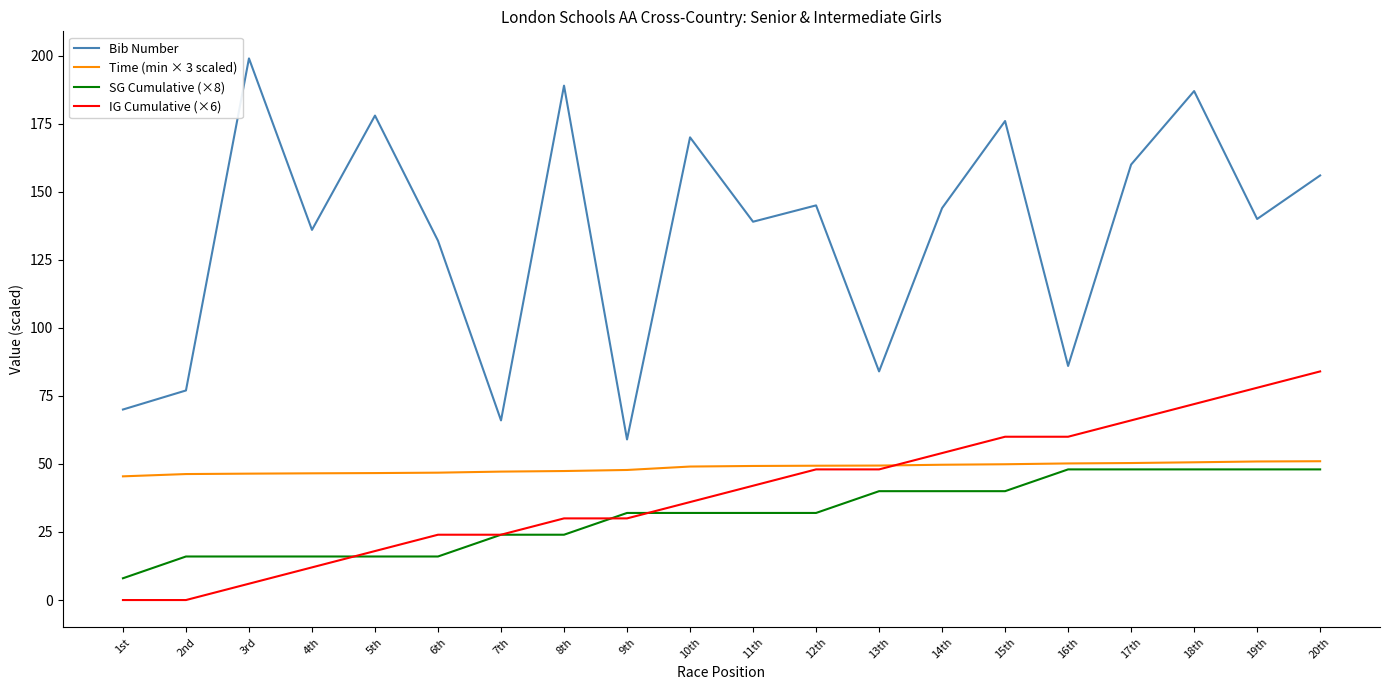

True or false: SG Cumulative (×8) and Time (min × 3 scaled) cross at least once.

False